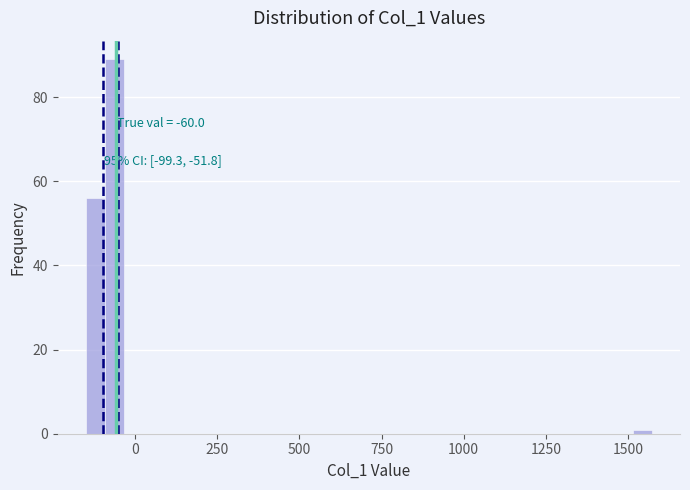

Read against the x-axis, roughly where is the centre of the tallest bar?

-50